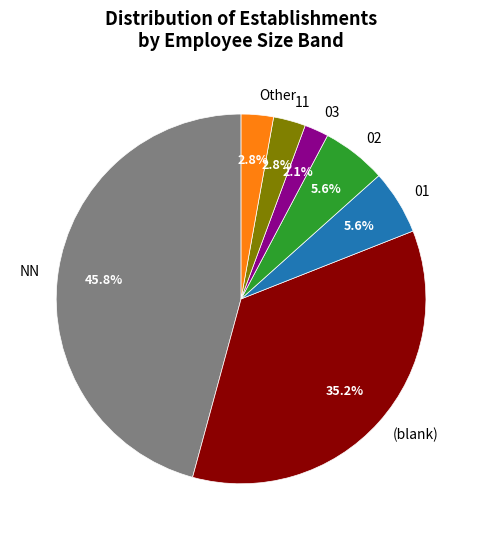

Does 03 represent more than half of the total?

No